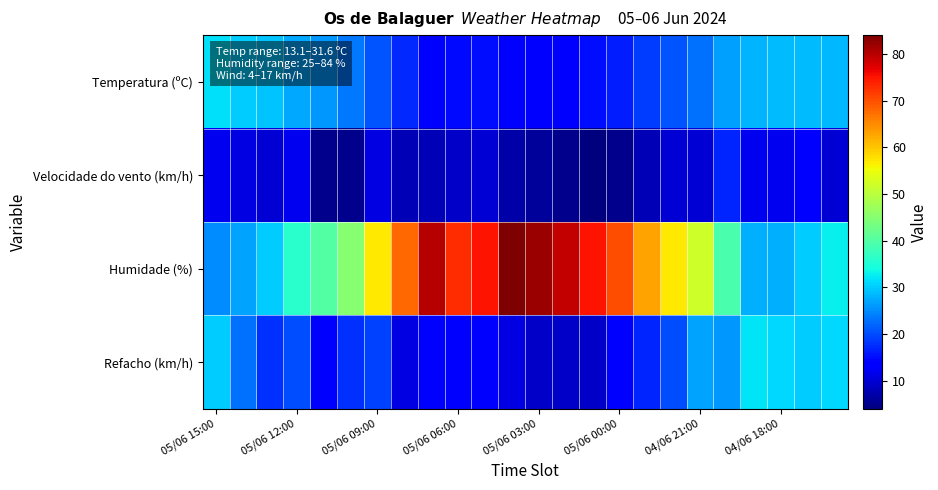

What is the minimum value shown in the chart?

4.0